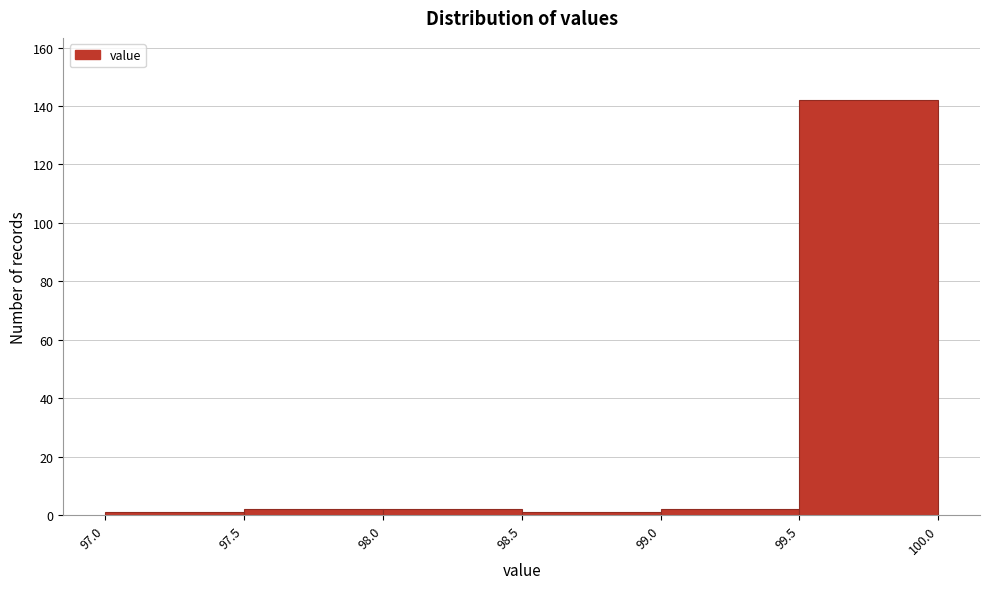

Reading left to right, list every bar in this chart as the range it spans on the x-axis followed by its height. The values are not printed on the chart, so give them approximately, as read against the axis.

97.0 to 97.5: under 2
97.5 to 98.0: 2
98.0 to 98.5: 2
98.5 to 99.0: under 2
99.0 to 99.5: 2
99.5 to 100.0: 142